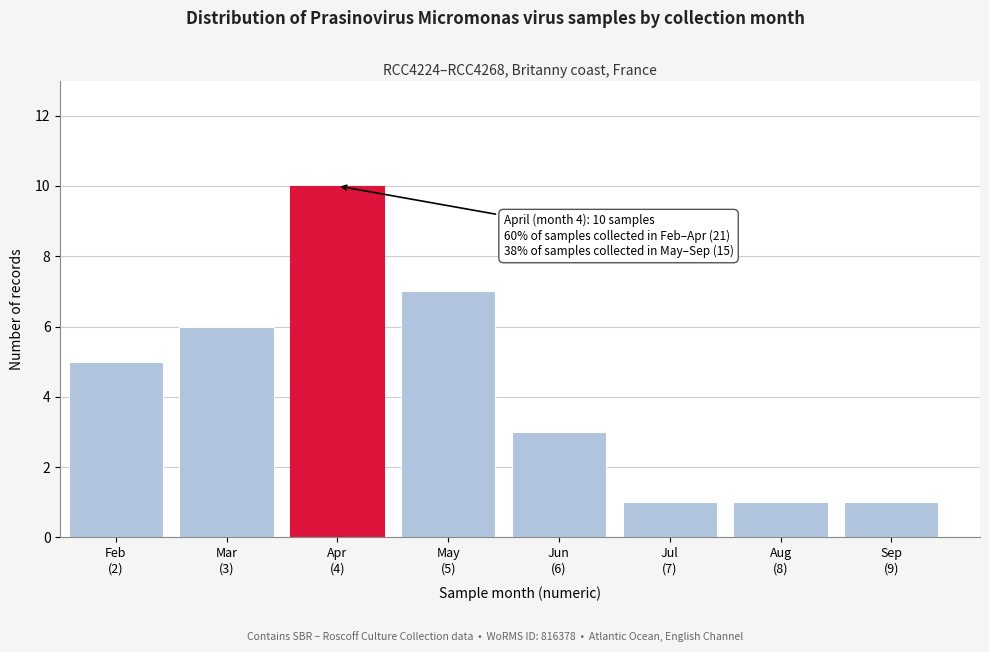

Reading right to left, list all the values displayed in this chart.

1	1	1	3	7	10	6	5